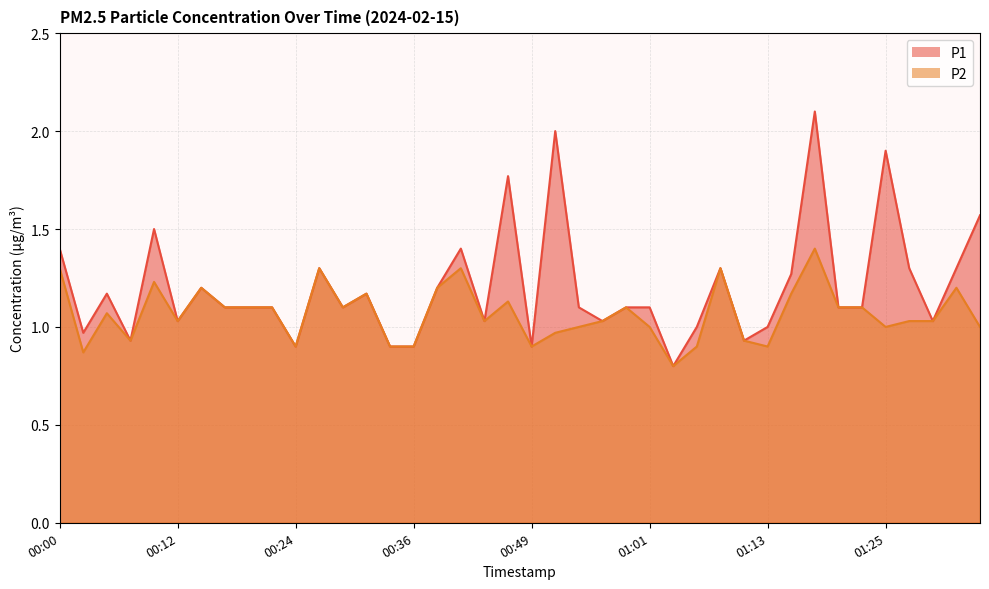

At which category is the sum across all series the highest?

01:18